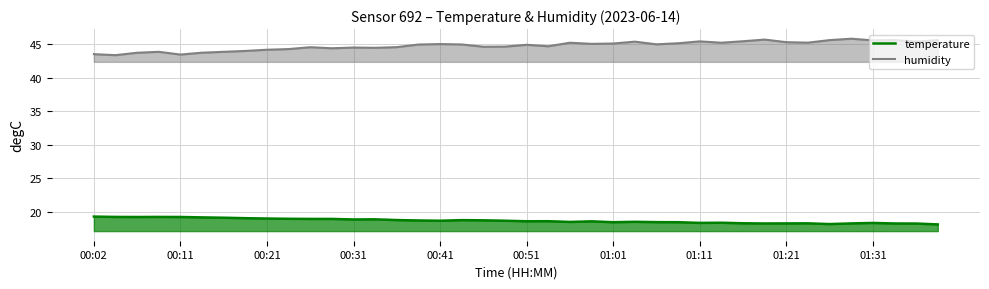

Which series has the largest total across all categories?

humidity